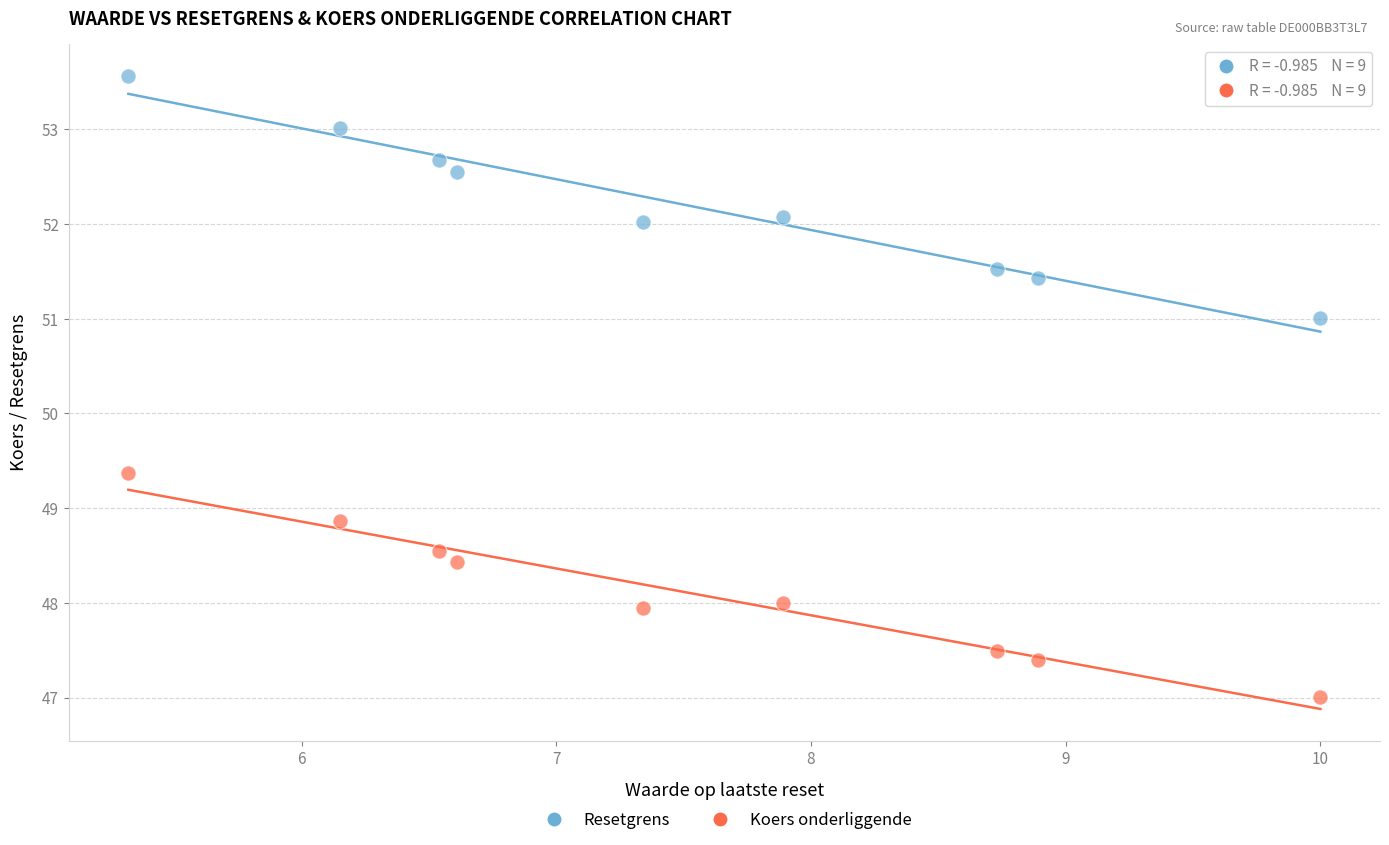

Across all data points, what is the range of X values (max minus min)?

4.7